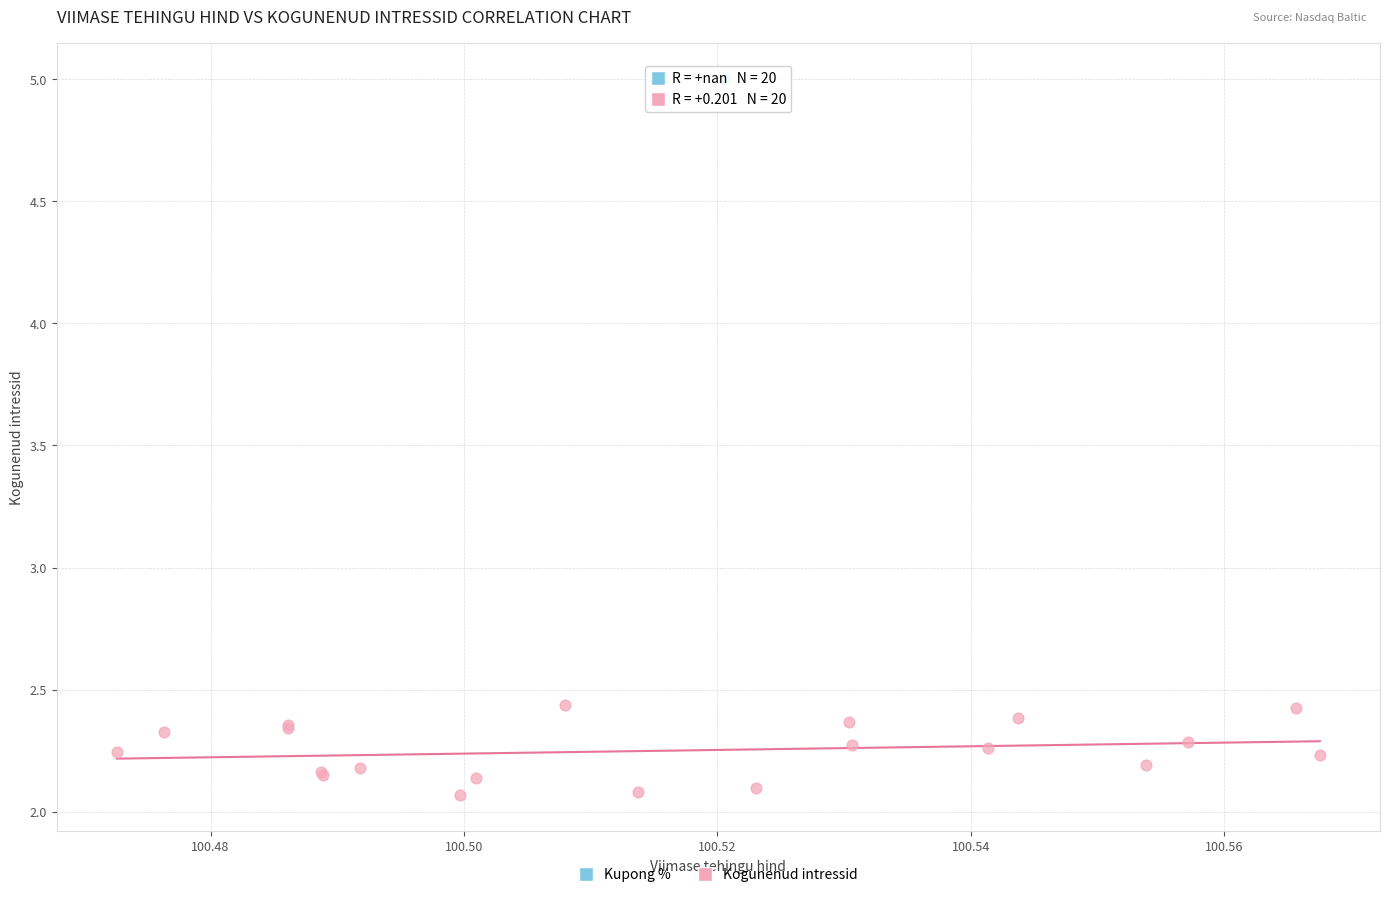

Which series reaches the minimum Y coordinate?

Kogunenud intressid